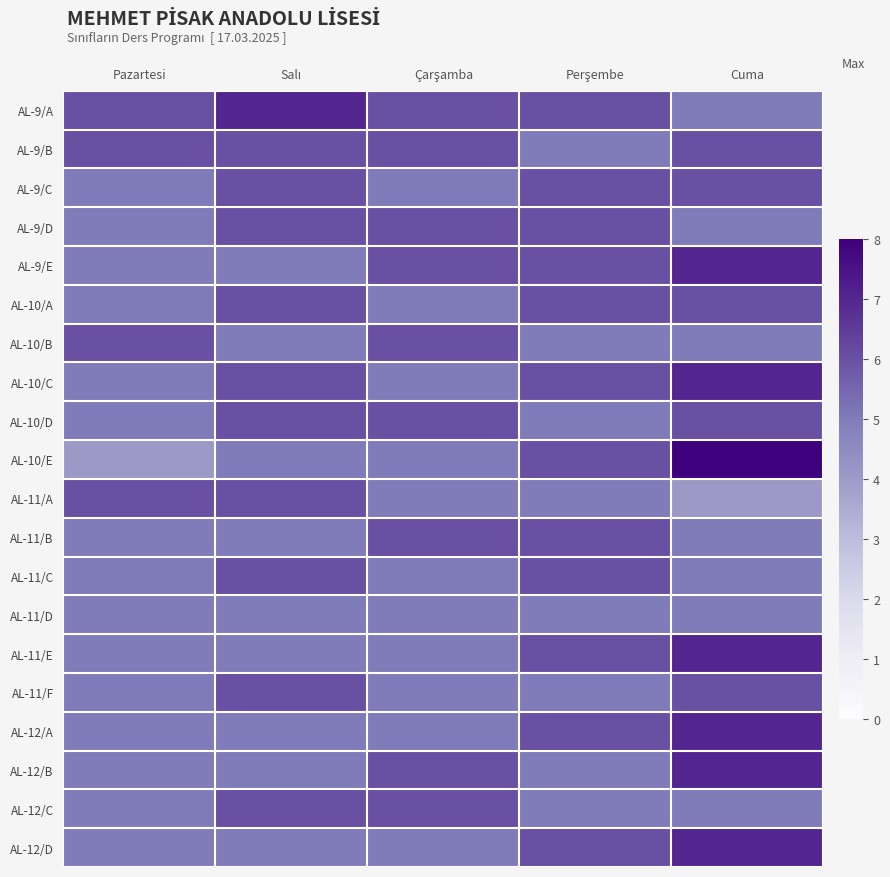

What is the minimum value shown in the chart?

4